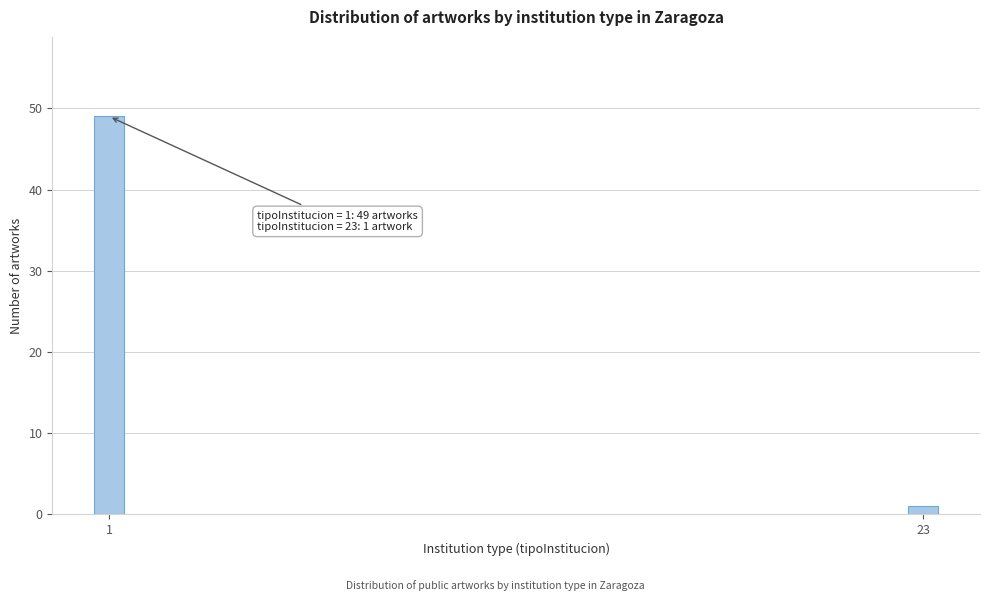

Reading left to right, what are all the values shown in this chart?

1=49	23=1